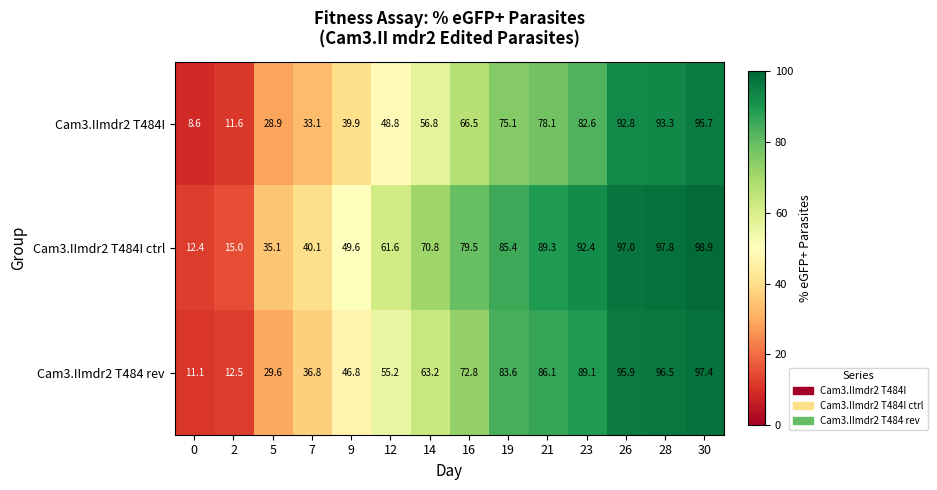

Is it true that Cam3.IImdr2 T484 rev equals 19.2 at 16?

False